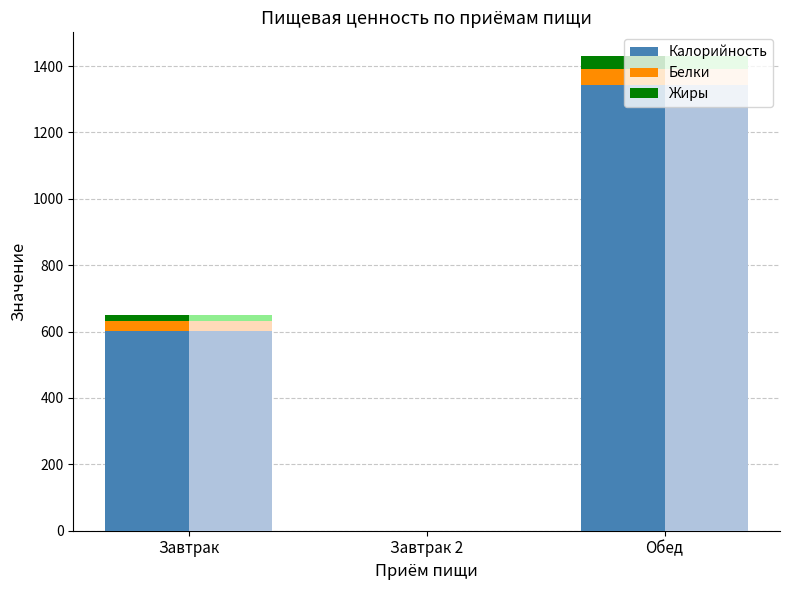

At which category is the sum across all series the highest?

Обед